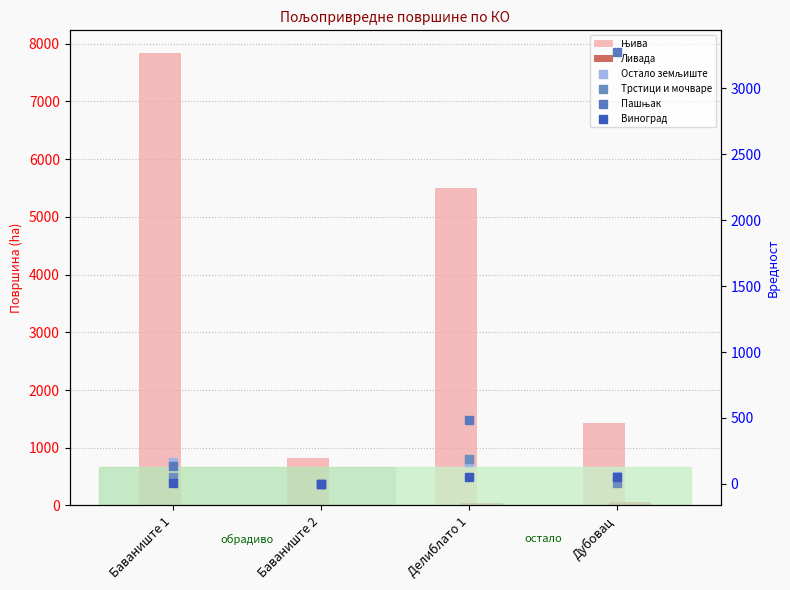

At how many categories does at least one series exceed 6501?

1